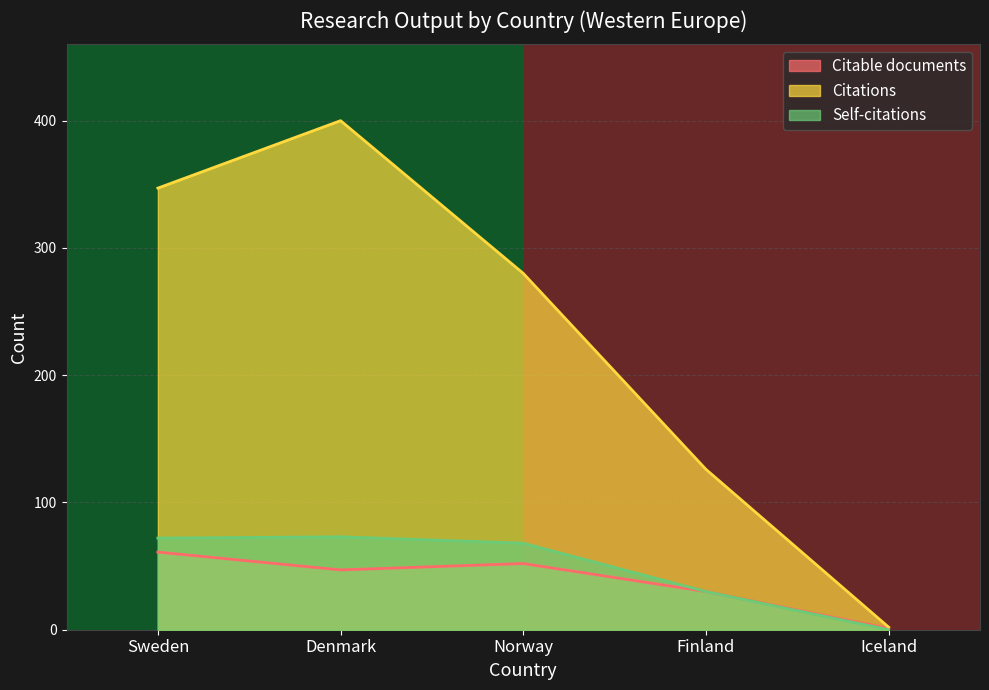

The Citable documents series shows 47 at Denmark. True or false?

True